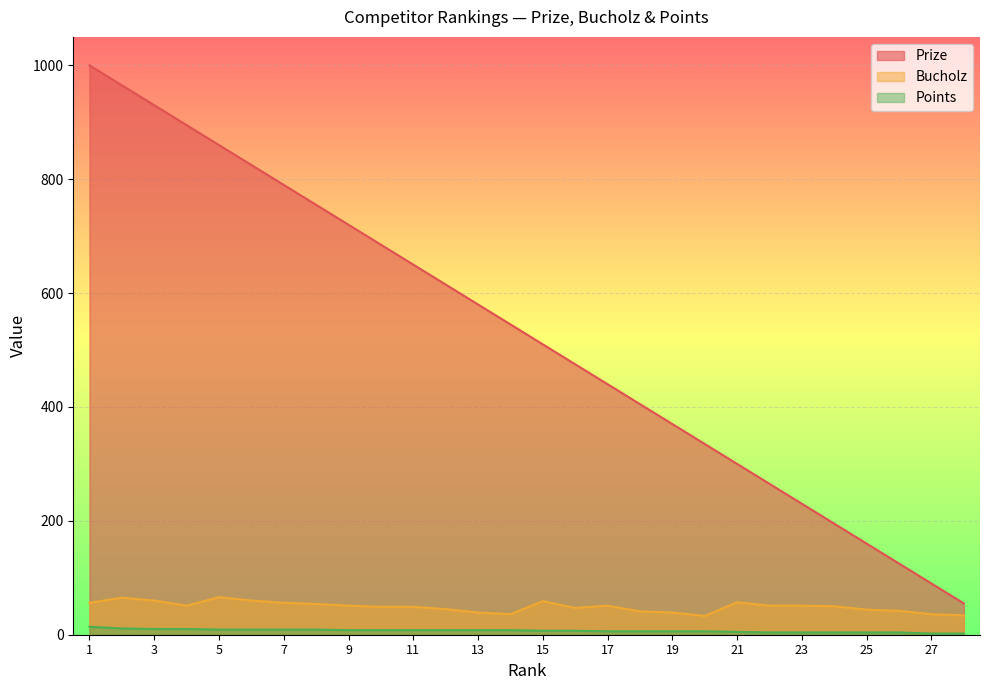

How many lines are shown in the chart?

3